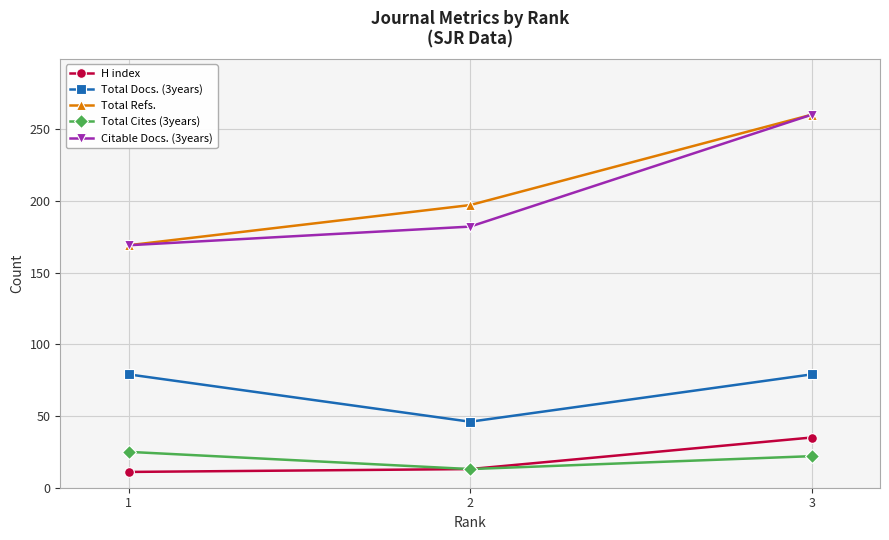

What is the value of the H index point at the 3rd from the left?

35